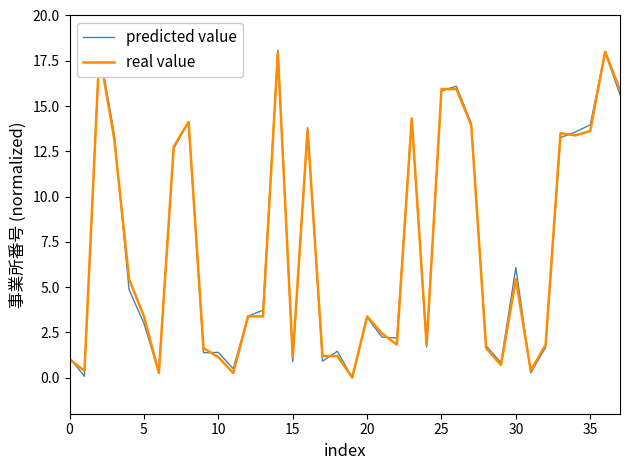

The predicted value series shows 15.8 at 25. True or false?

True